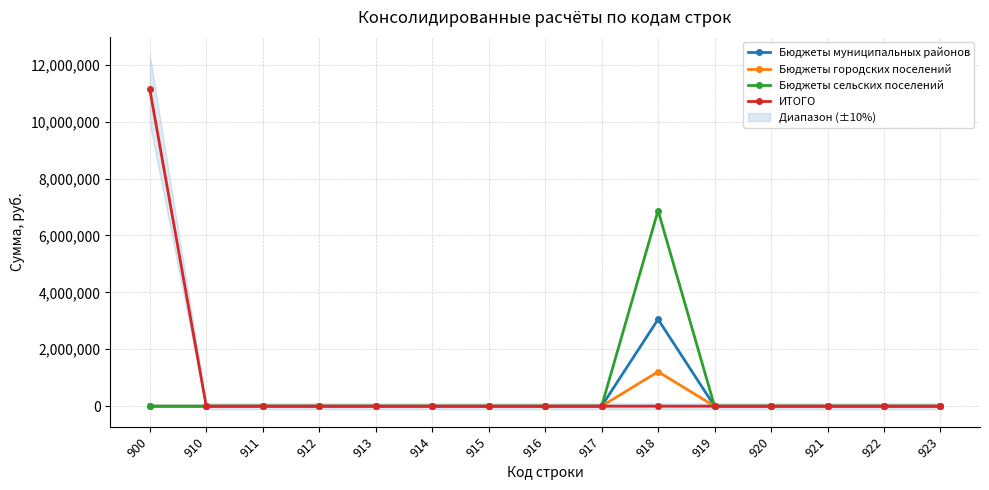

List the series in order of their peak value, highest first.

ИТОГО, Бюджеты сельских поселений, Бюджеты муниципальных районов, Бюджеты городских поселений